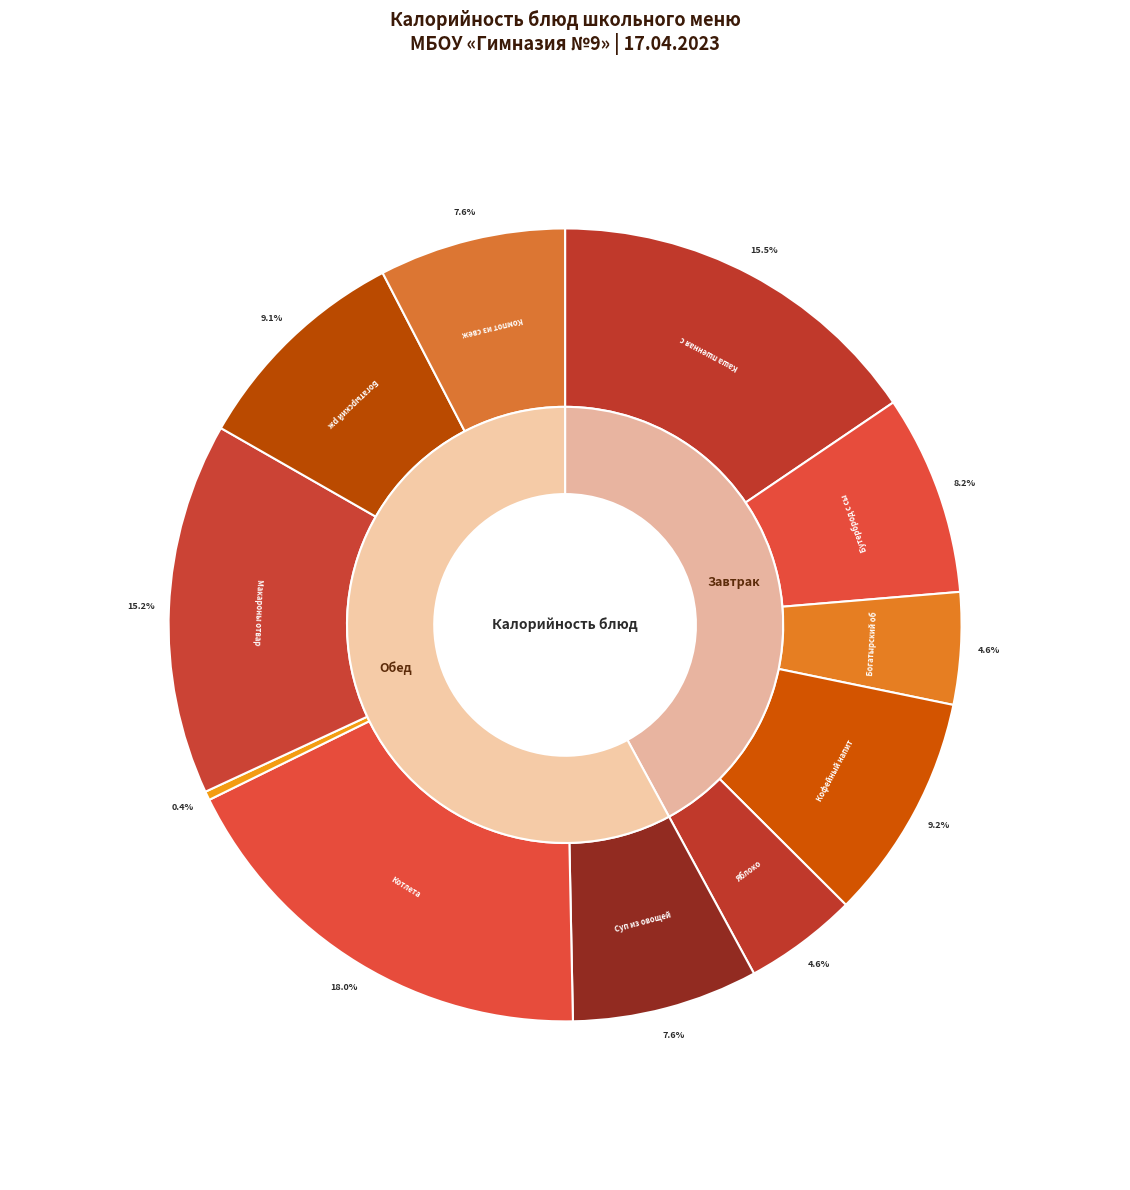

True or false: Компот из свежих фруктов accounts for 21% of the total.

False